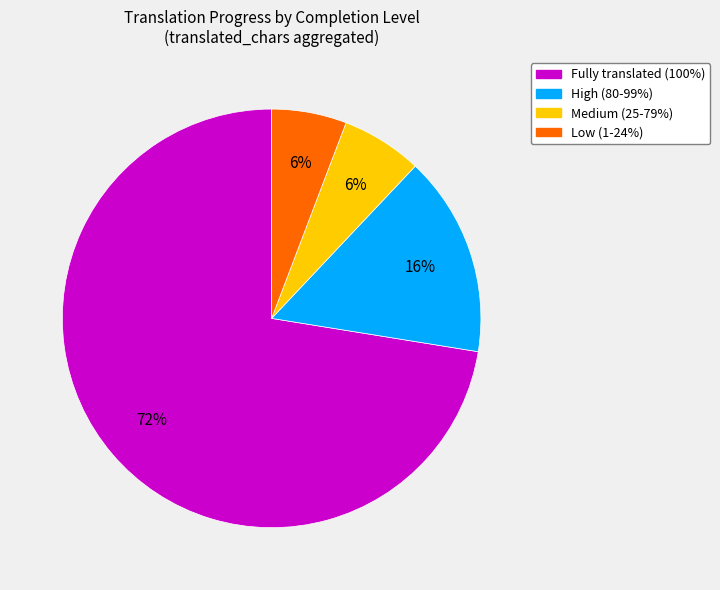

To the nearest percent, what is the average slice percentage?

25%